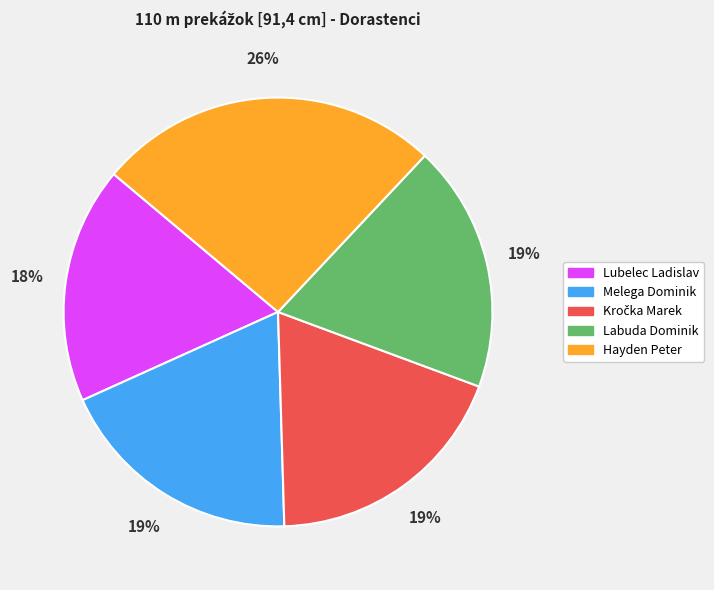

Does Labuda Dominik account for over 50% of the chart?

No